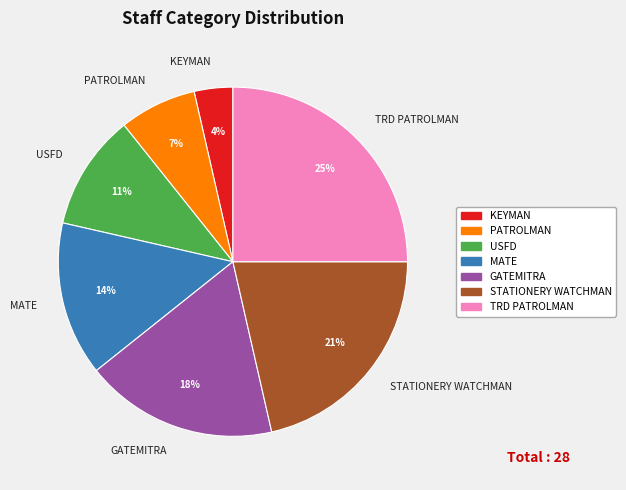

Combined, do TRD PATROLMAN and STATIONERY WATCHMAN account for over 50%?

No